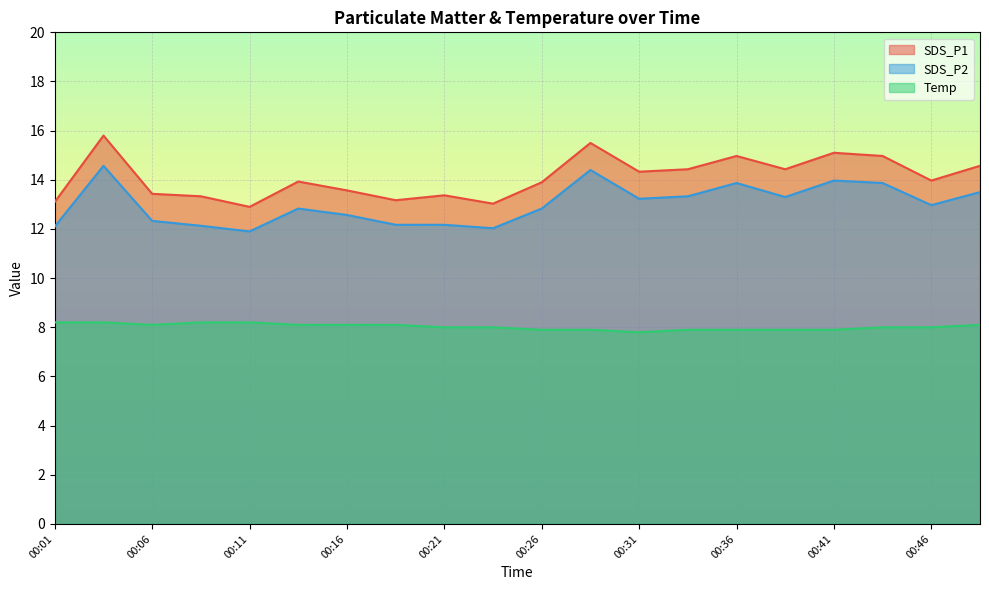

Reading left to right, extract all data points from this chart.

SDS_P1: 13.1	15.8	13.4	13.3	12.9	13.9	13.6	13.2	13.4	13.0	13.9	15.5	14.3	14.4	15.0	14.4	15.1	15.0	14.0	14.6
SDS_P2: 12.1	14.6	12.3	12.1	11.9	12.8	12.6	12.2	12.2	12.0	12.8	14.4	13.2	13.3	13.9	13.3	14.0	13.9	13.0	13.5
Temp: 8.2	8.2	8.1	8.2	8.2	8.1	8.1	8.1	8.0	8.0	7.9	7.9	7.8	7.9	7.9	7.9	7.9	8.0	8.0	8.1